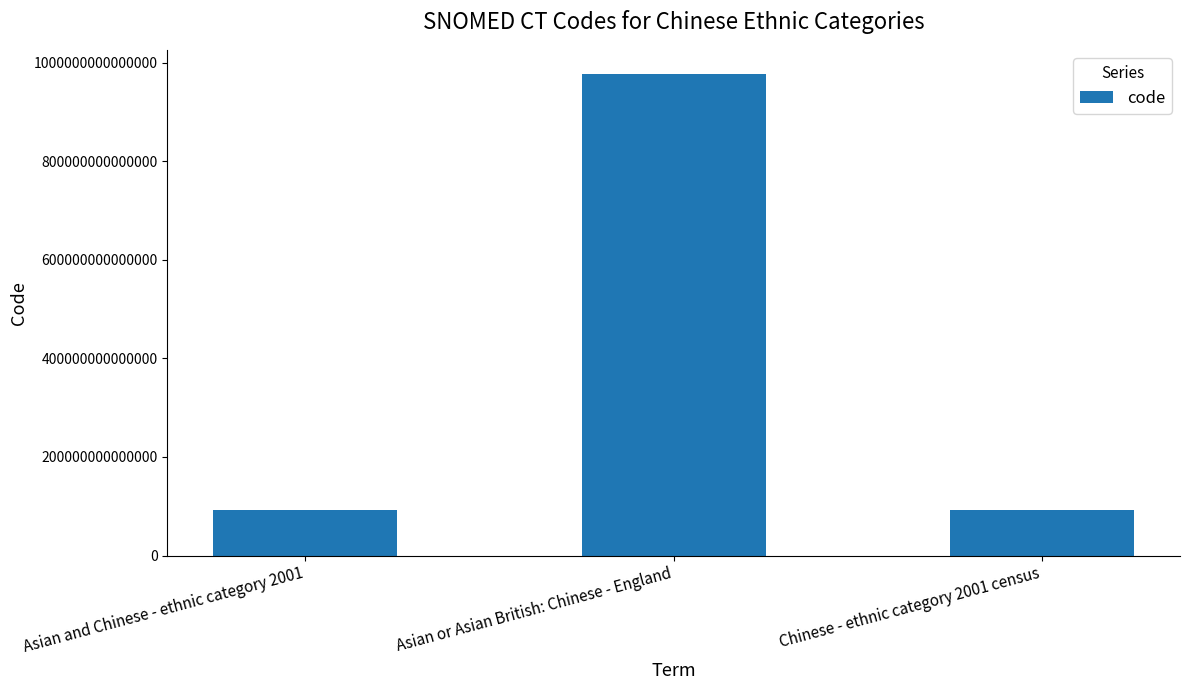

Approximately how many times larger is the value at Asian or Asian British: Chinese - England compared to Chinese - ethnic category 2001 census?

10.6